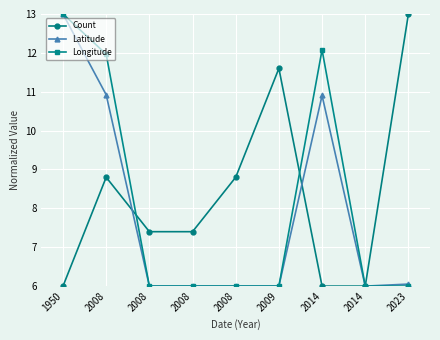

Count the number of data series in this chart.

3